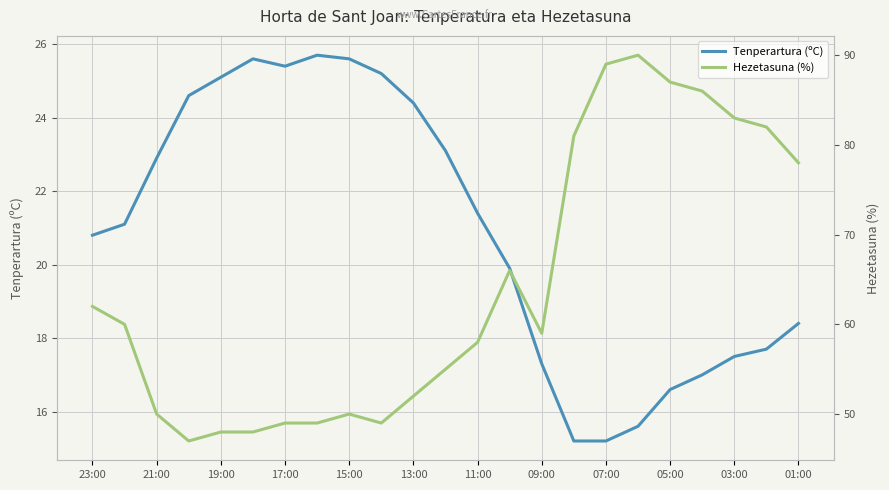

Does the chart display data point markers on the line(s)?

No